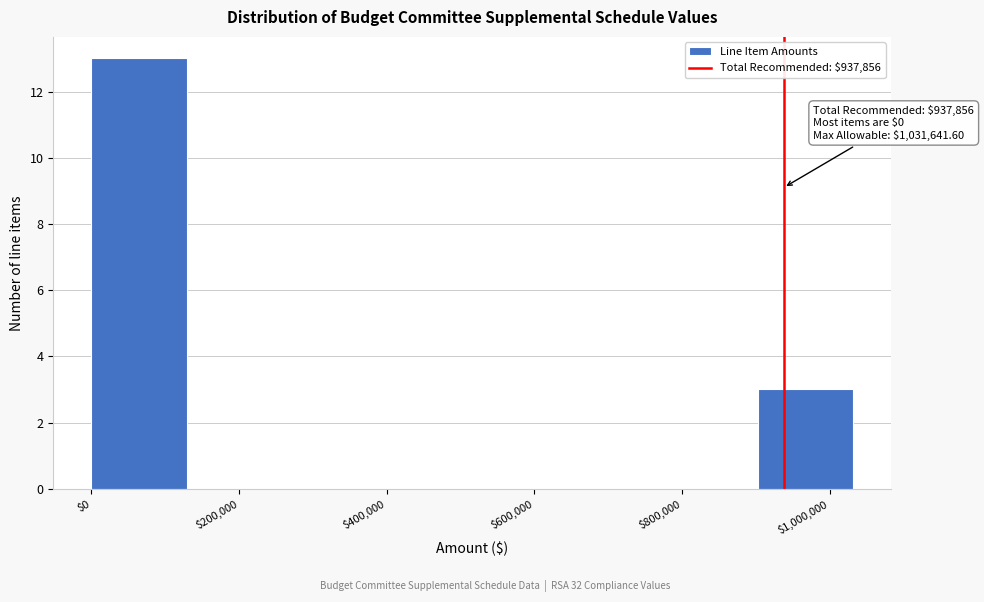

Which range on the x-axis has the tallest bar?

0 to 120000